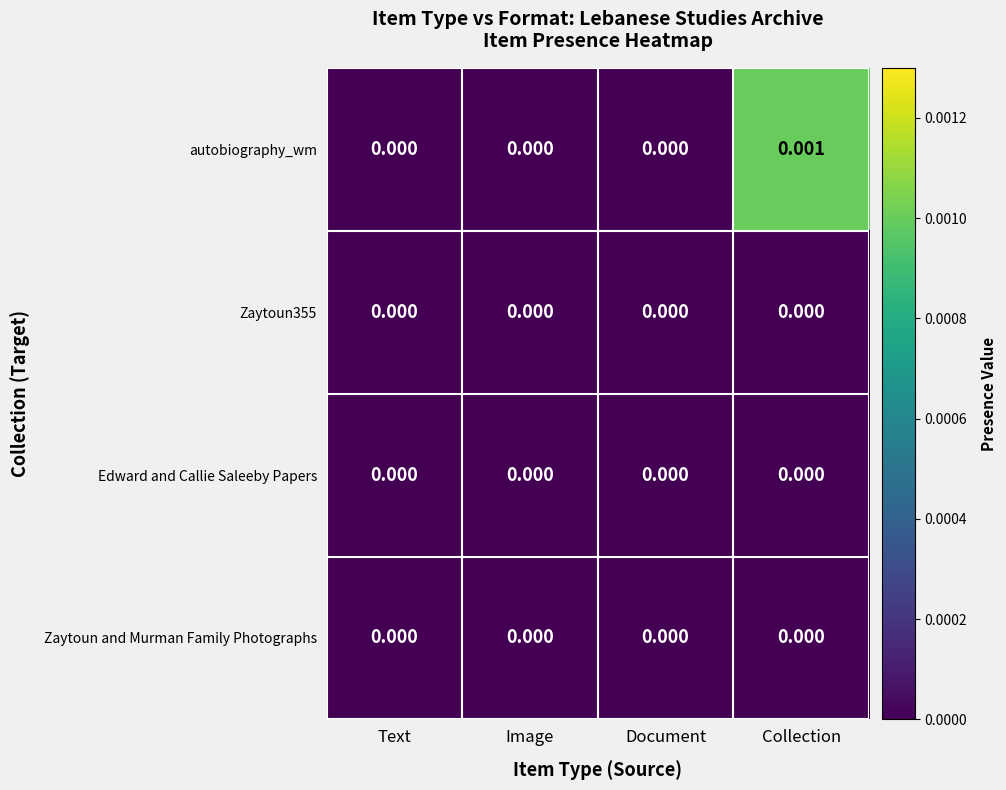

Between Document and Collection, which series saw the biggest shift?

autobiography_wm